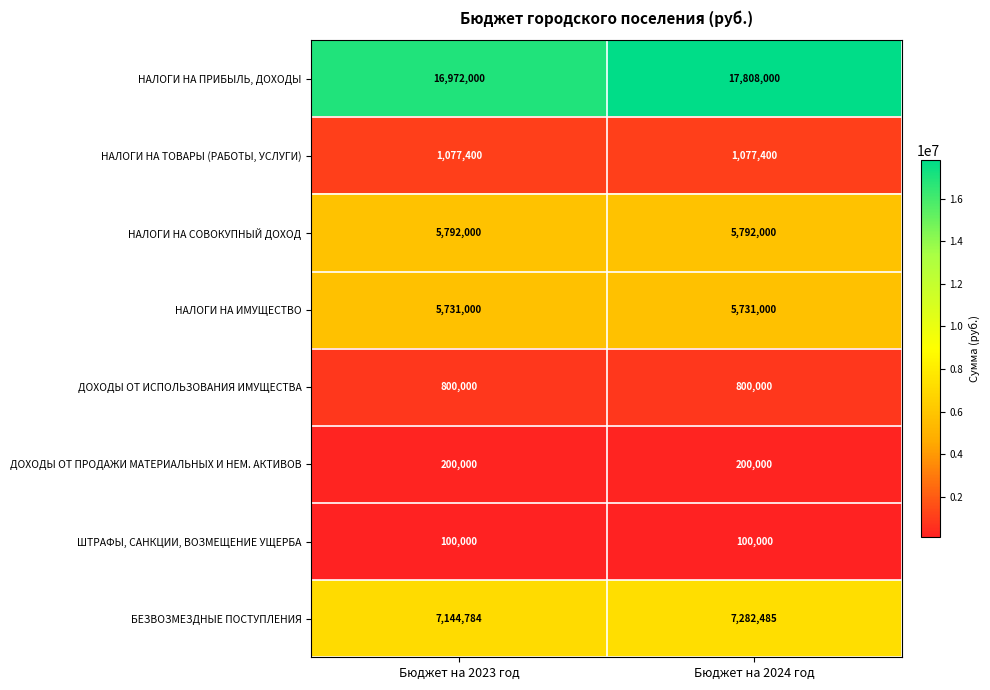

The value of ДОХОДЫ ОТ ПРОДАЖИ МАТЕРИАЛЬНЫХ И НЕМ. АКТИВОВ at Бюджет на 2023 год is 68854. True or false?

False